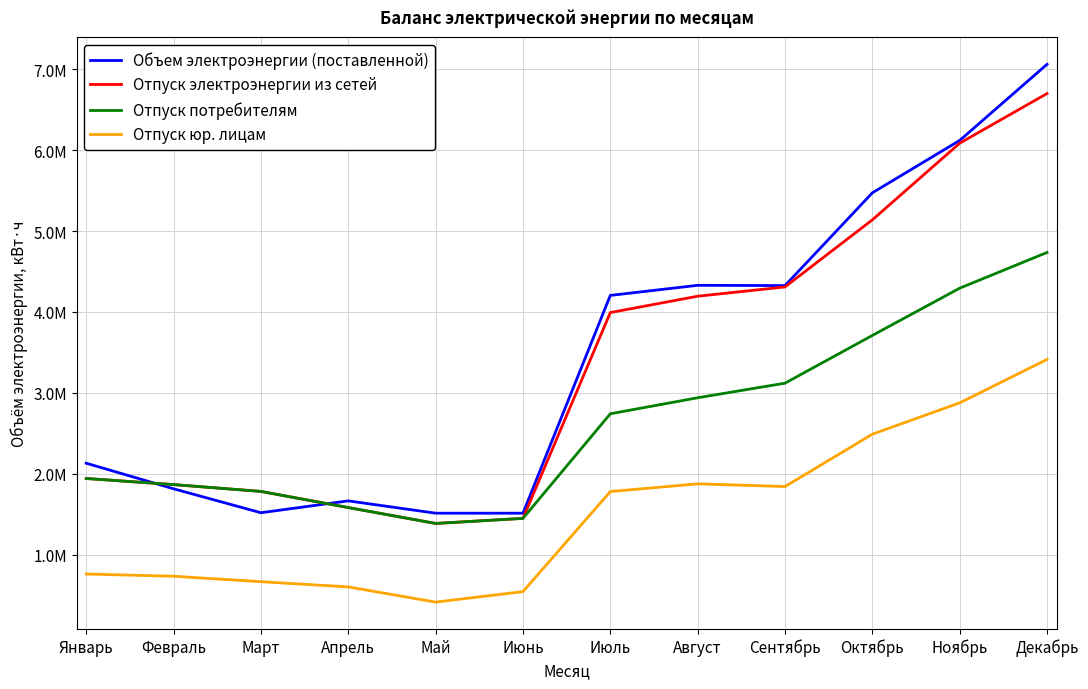

Between Май and Август, which series saw the biggest shift?

Объем электроэнергии (поставленной)